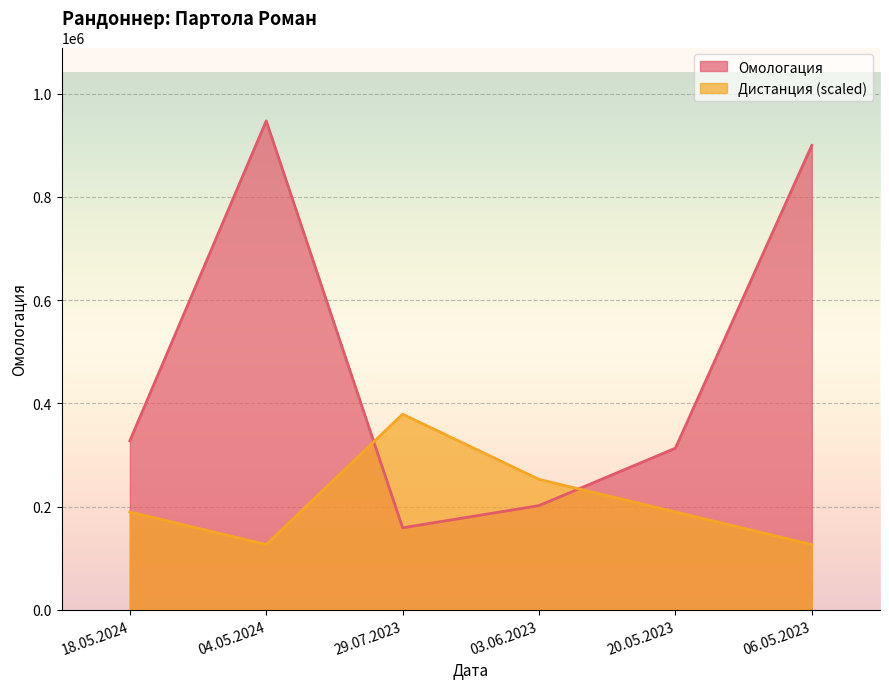

True or false: Дистанция has a value of 126315.5 at 04.05.2024.

True